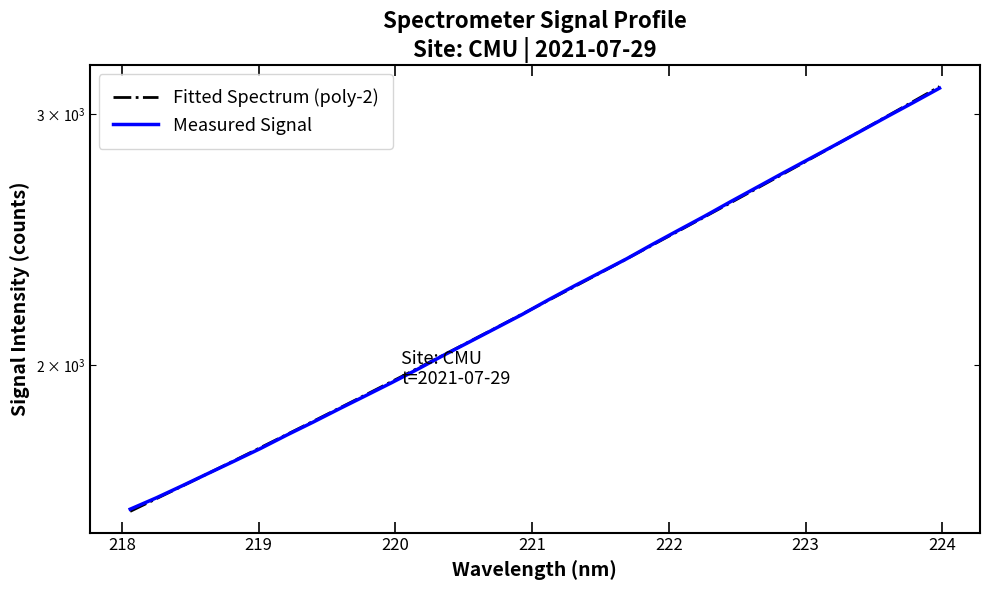

Reading right to left, what are all the values shown in this chart?

Fitted Spectrum (poly-2): 3138.4	3064.5	2992.7	2922.9	2855.0	2789.0	2724.8	2662.4	2601.7	2542.8	2485.4	2429.6	2375.2	2322.4	2271.0	2221.0	2172.4	2125.0	2078.9	2034.1	1990.4	1947.9	1906.5	1866.2	1827.0	1788.8	1751.6	1715.3	1680.0	1645.6	1612.1	1579.5
Measured Signal: 3130.5	3058.9	2990.2	2921.9	2855.7	2791.8	2729.1	2666.9	2606.3	2545.6	2488.5	2432.2	2375.5	2324.0	2273.8	2222.8	2171.2	2123.9	2077.8	2033.0	1987.4	1944.4	1903.7	1864.1	1824.6	1787.1	1749.0	1713.9	1679.9	1646.5	1614.4	1585.0